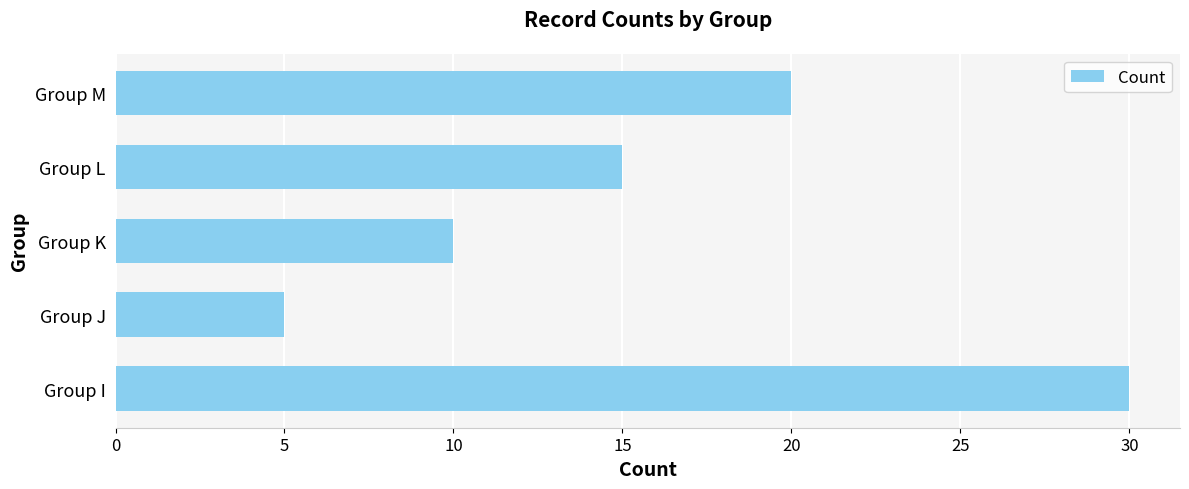

What is the difference between the maximum and second lowest values?

20